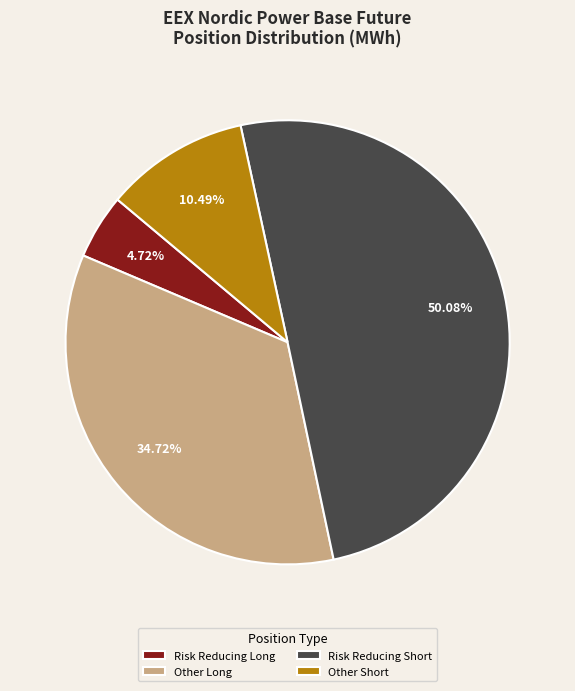

Count the number of slices in the pie.

4